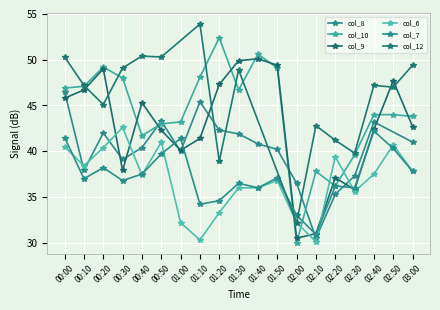

How many values in the col_9 series exceed 42?

12